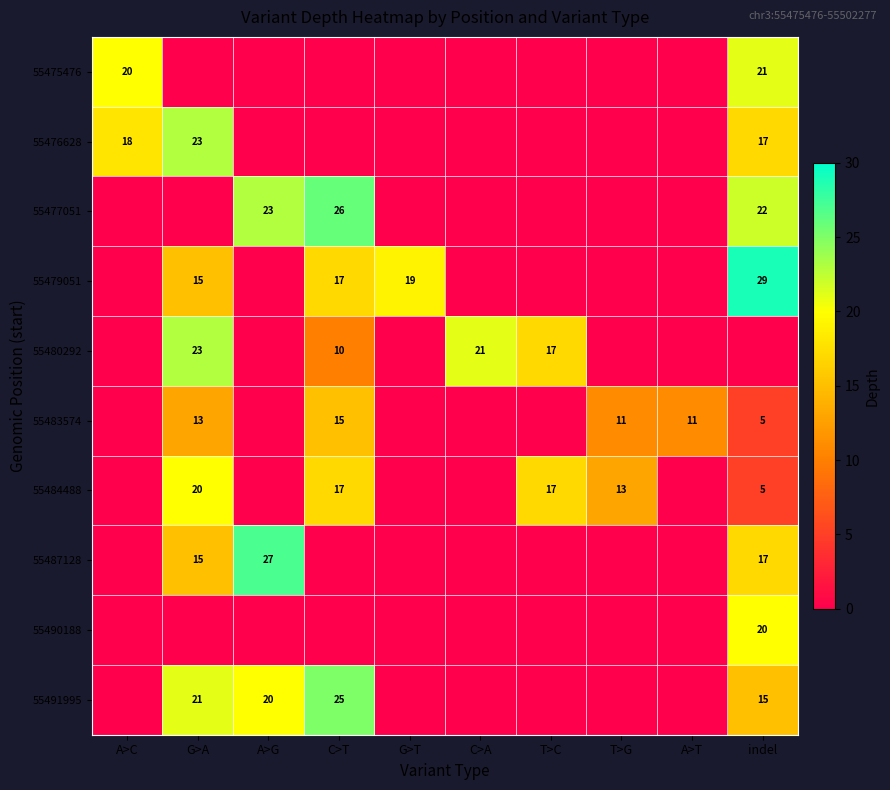

True or false: 55483574 has a value of 23 at C>T.

False